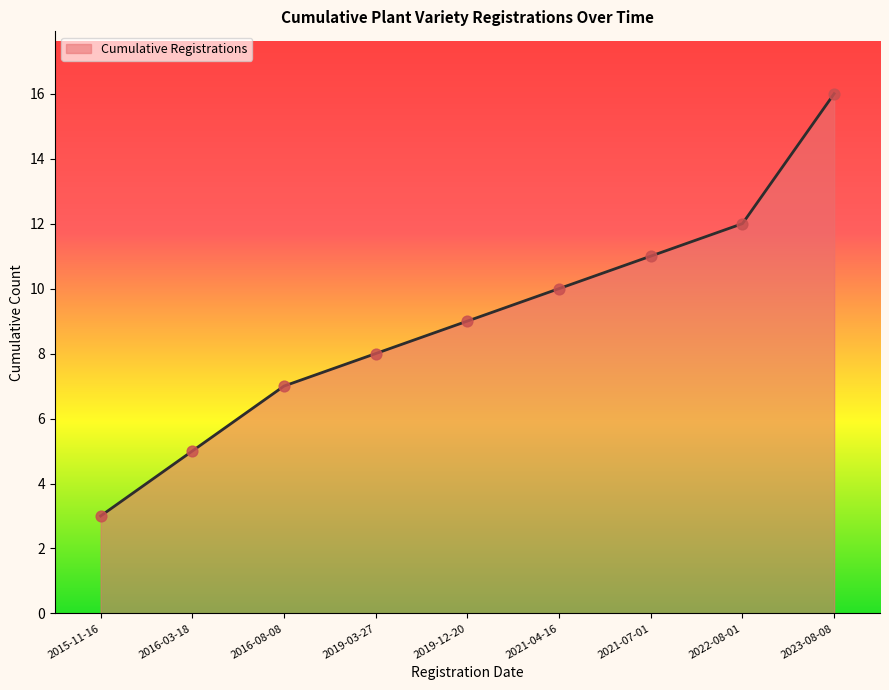

Approximately how many times larger is the value at 2015-11-16 compared to 2023-08-08?

0.2